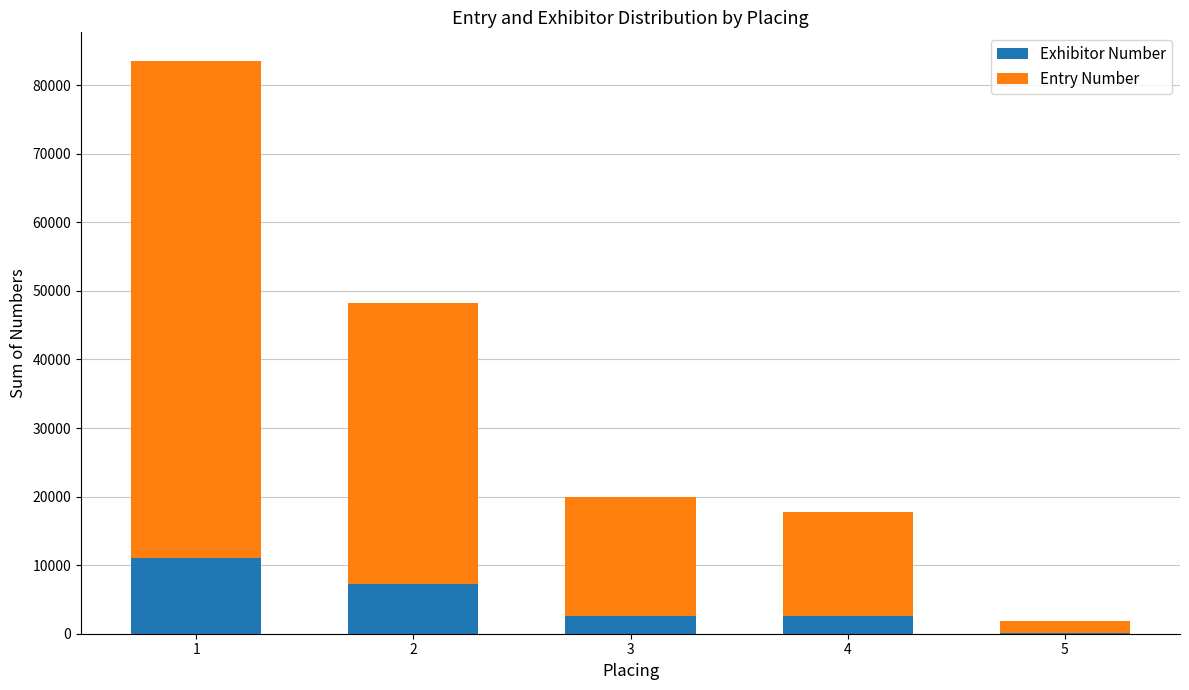

Where does the Entry Number series first go above 17279?

1